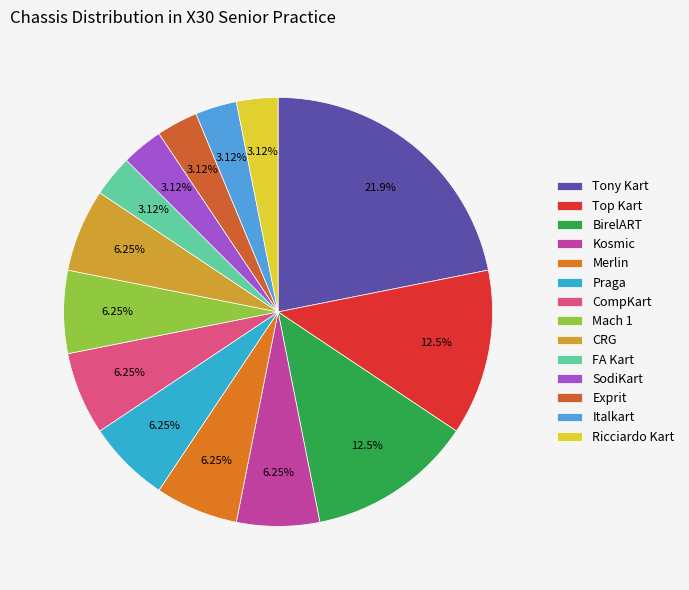

To the nearest percent, what is the difference between the largest and smallest slice percentages?

19%